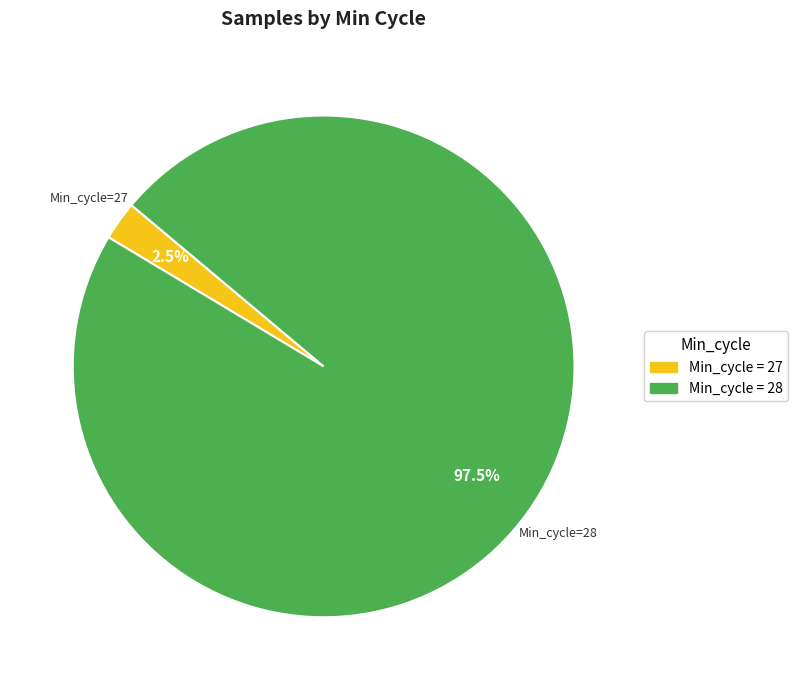

Is there a majority slice in this chart?

Yes